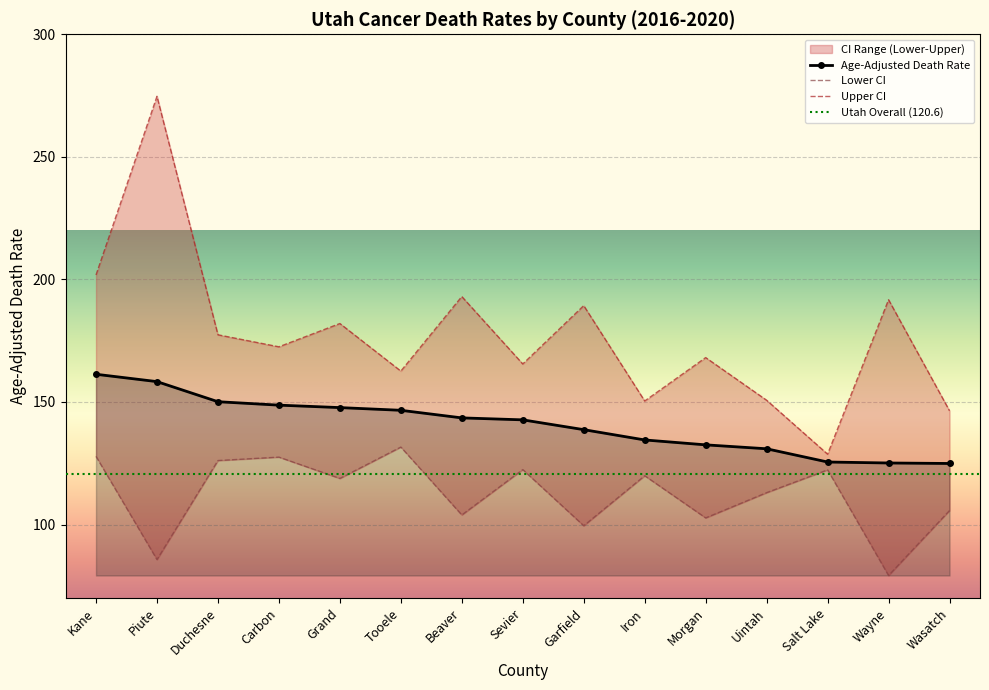

True or false: Age-Adjusted Death Rate and Lower CI cross at least once.

False